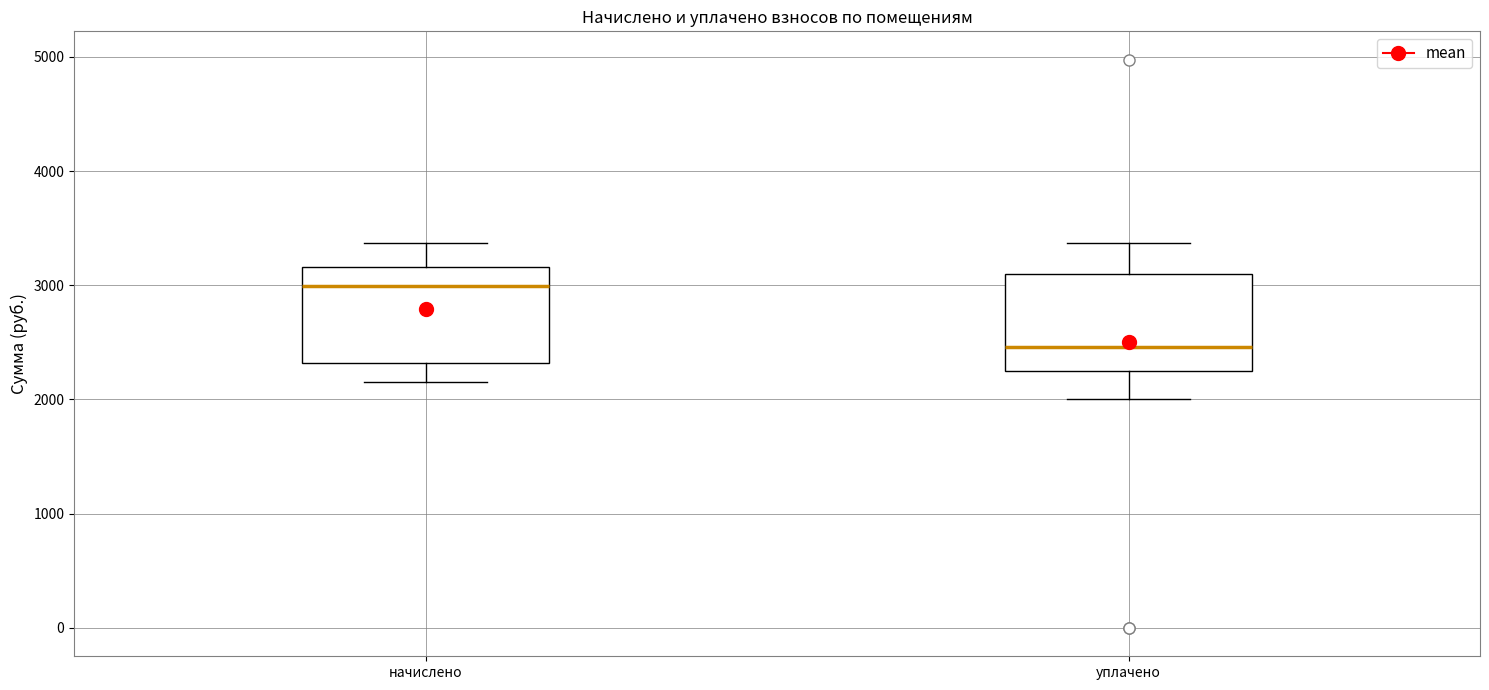

Where does the lower whisker of the box for начислено end on the y-axis? The values are not printed on the chart, so give them approximately, as read against the axis.

2200